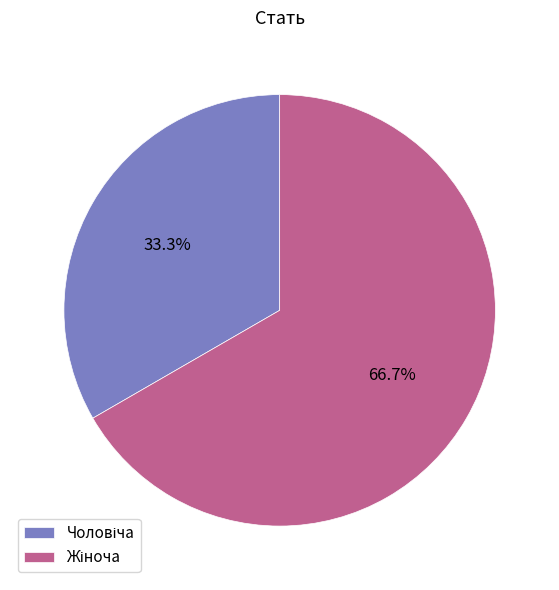

Is there a majority slice in this chart?

Yes